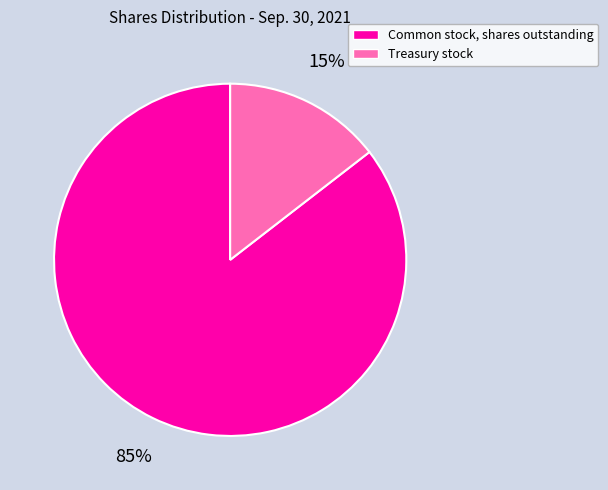

To the nearest percent, what percentage of the pie is Treasury stock?

15%